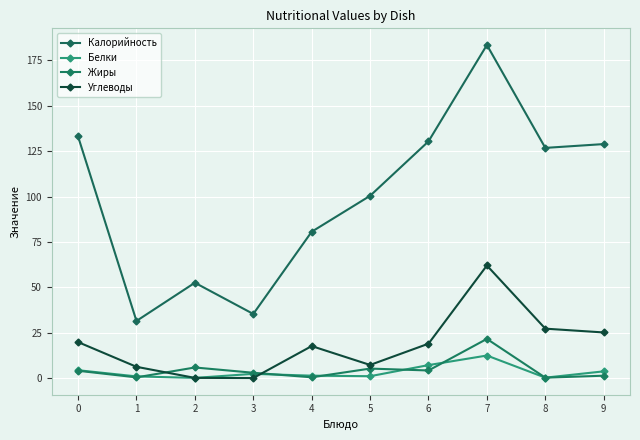

Does the chart have visible grid lines?

Yes